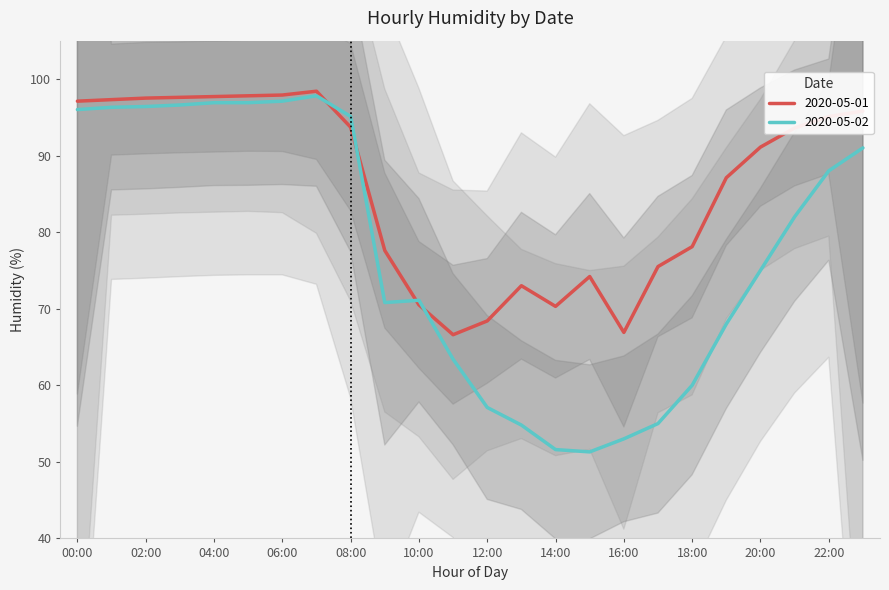

What are all the series names shown in the legend?

2020-05-01, 2020-05-02